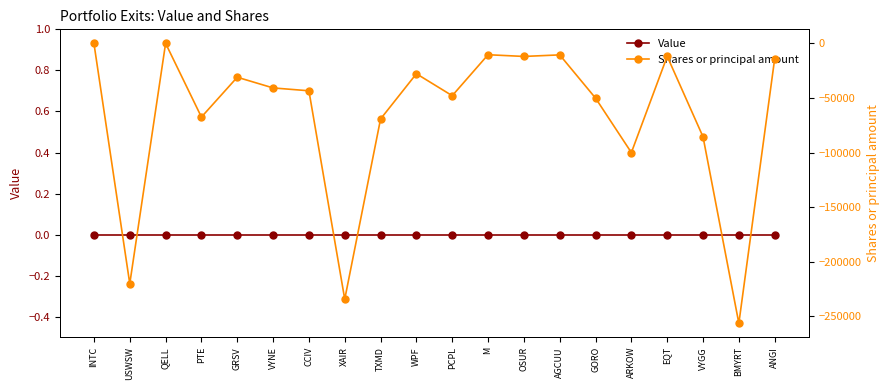

What is the difference between the second highest and minimum values in the Shares or principal amount series?

256145